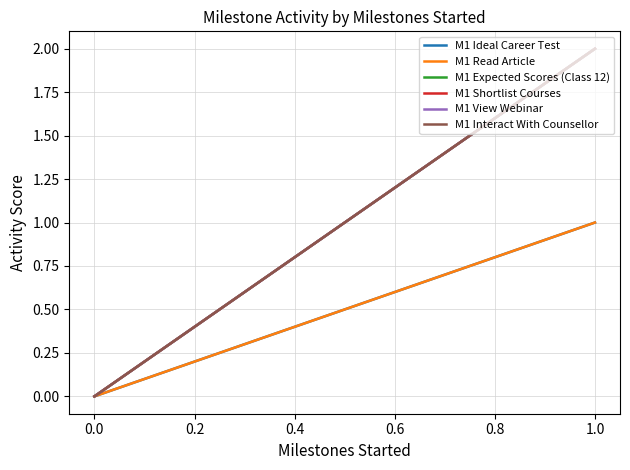

The M1 Ideal Career Test series shows 2 at 1.0. True or false?

False